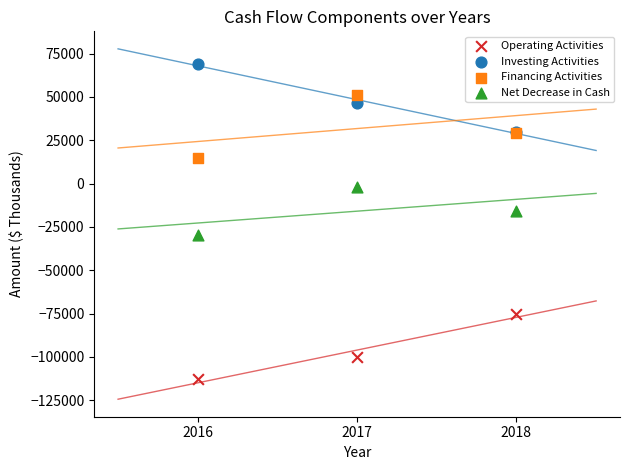

Which series contains the lowest Y value?

Operating Activities